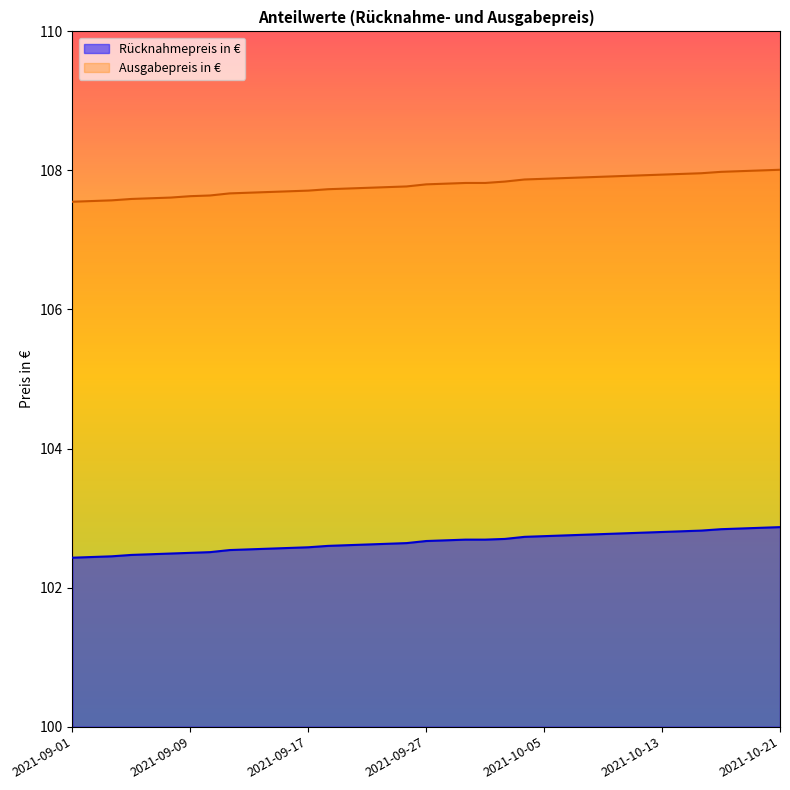

True or false: Rücknahmepreis in € has more than 0 points higher than both neighbors.

False